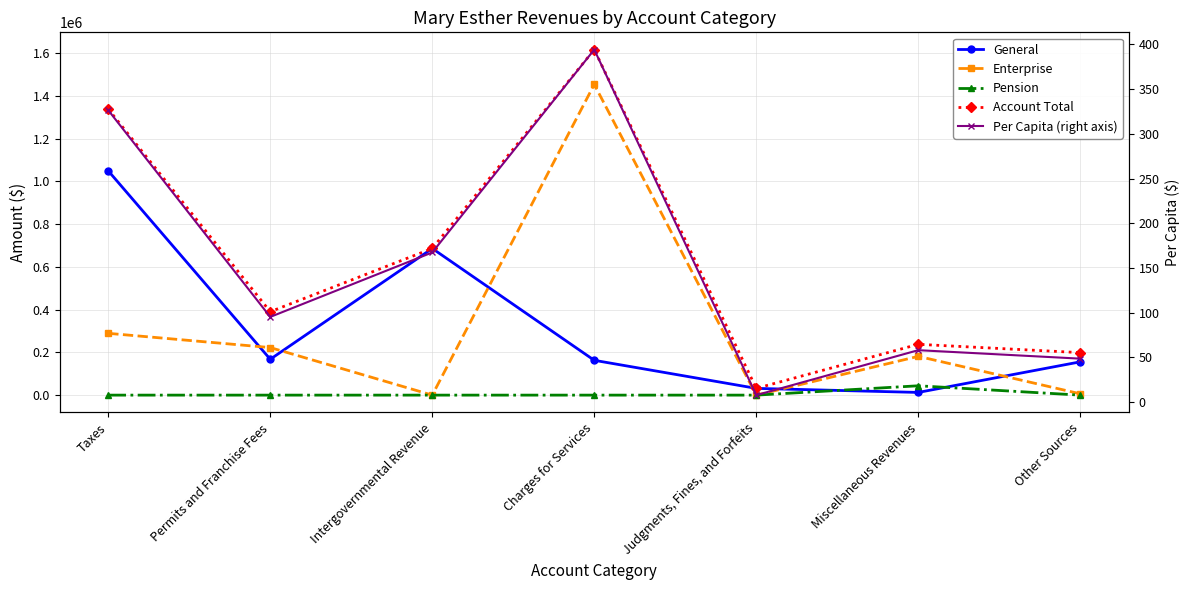

At which label does Enterprise first exceed 181375?

Taxes